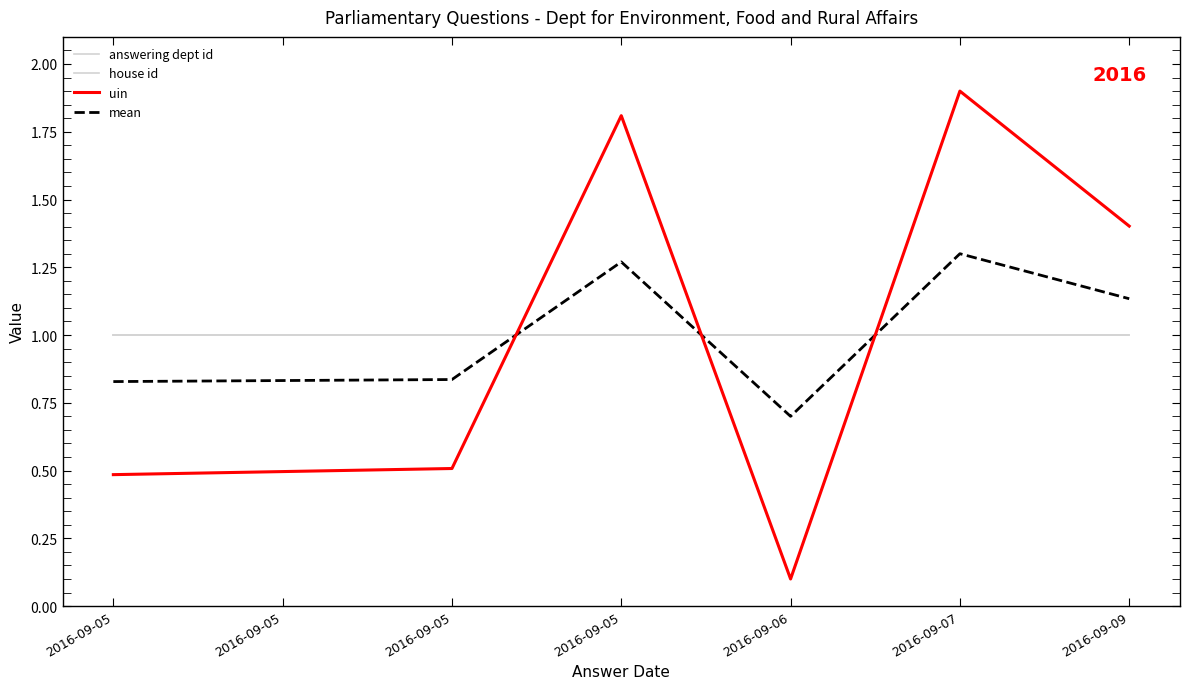

True or false: uin has more than 2 points higher than both neighbors.

False